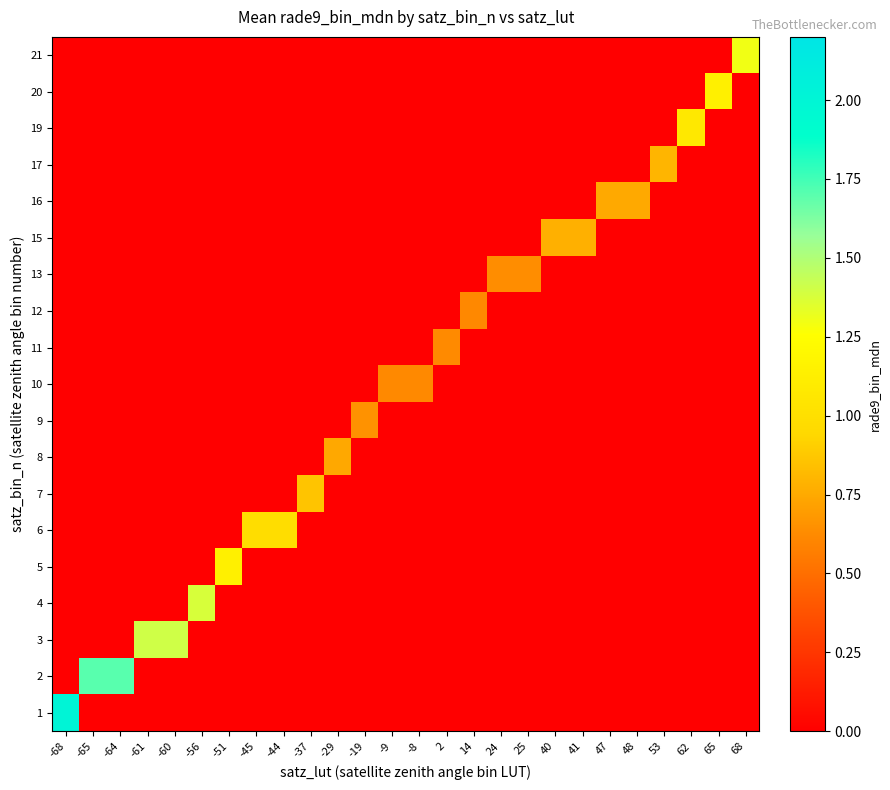

Rank the series by their maximum value, from highest to lowest.

1, 2, 3, 4, 21, 5, 20, 19, 6, 7, 17, 15, 16, 8, 9, 13, 11, 10, 12